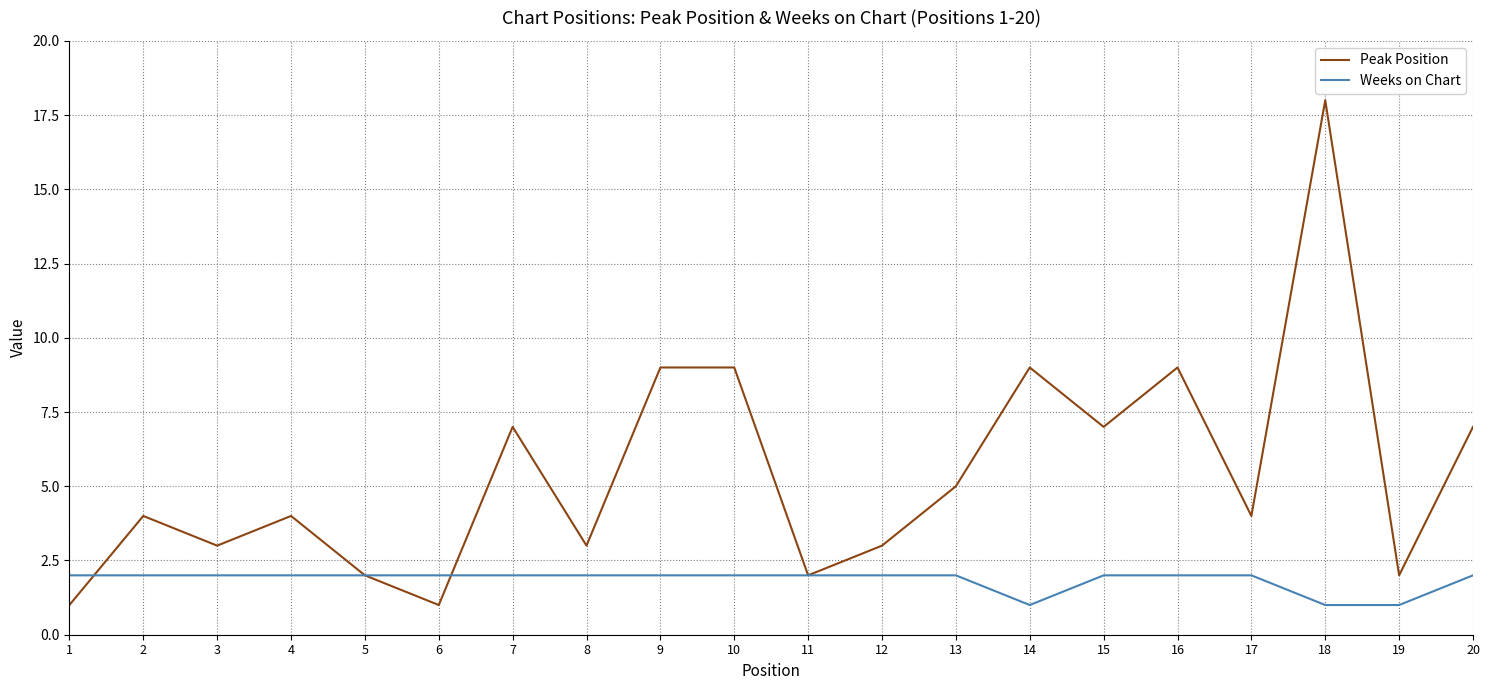

Count the Weeks on Chart values in the range 2 to 3.

17